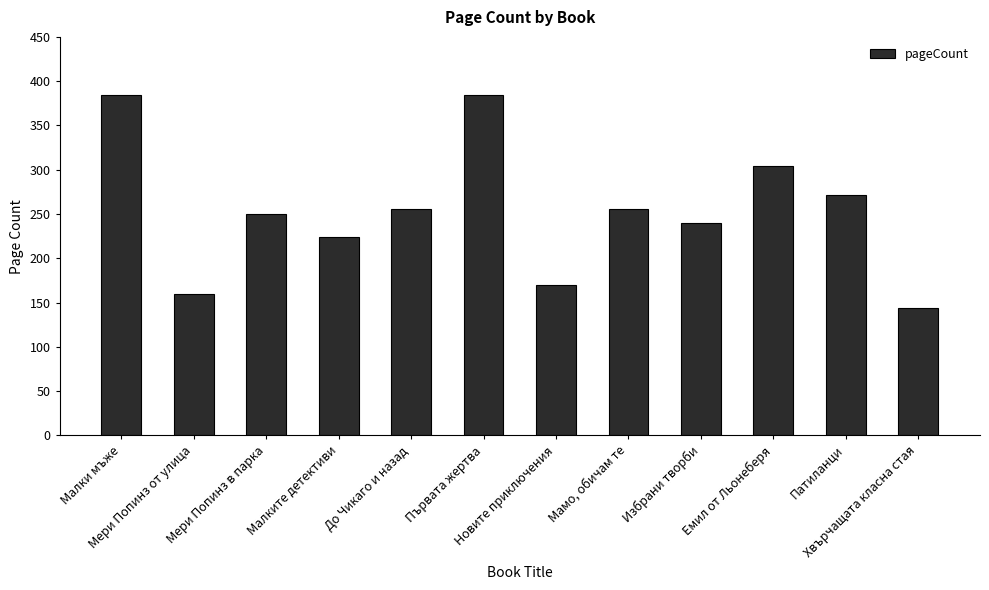

Reading left to right, extract all data points from this chart.

Малки мъже=384	Мери Попинз от улица=160	Мери Попинз в парка=250	Малките детективи=224	До Чикаго и назад=256	Първата жертва=384	Новите приключения=170	Мамо, обичам те=256	Избрани творби=240	Емил от Льонеберя=304	Патиланци=272	Хвърчащата класна стая=144